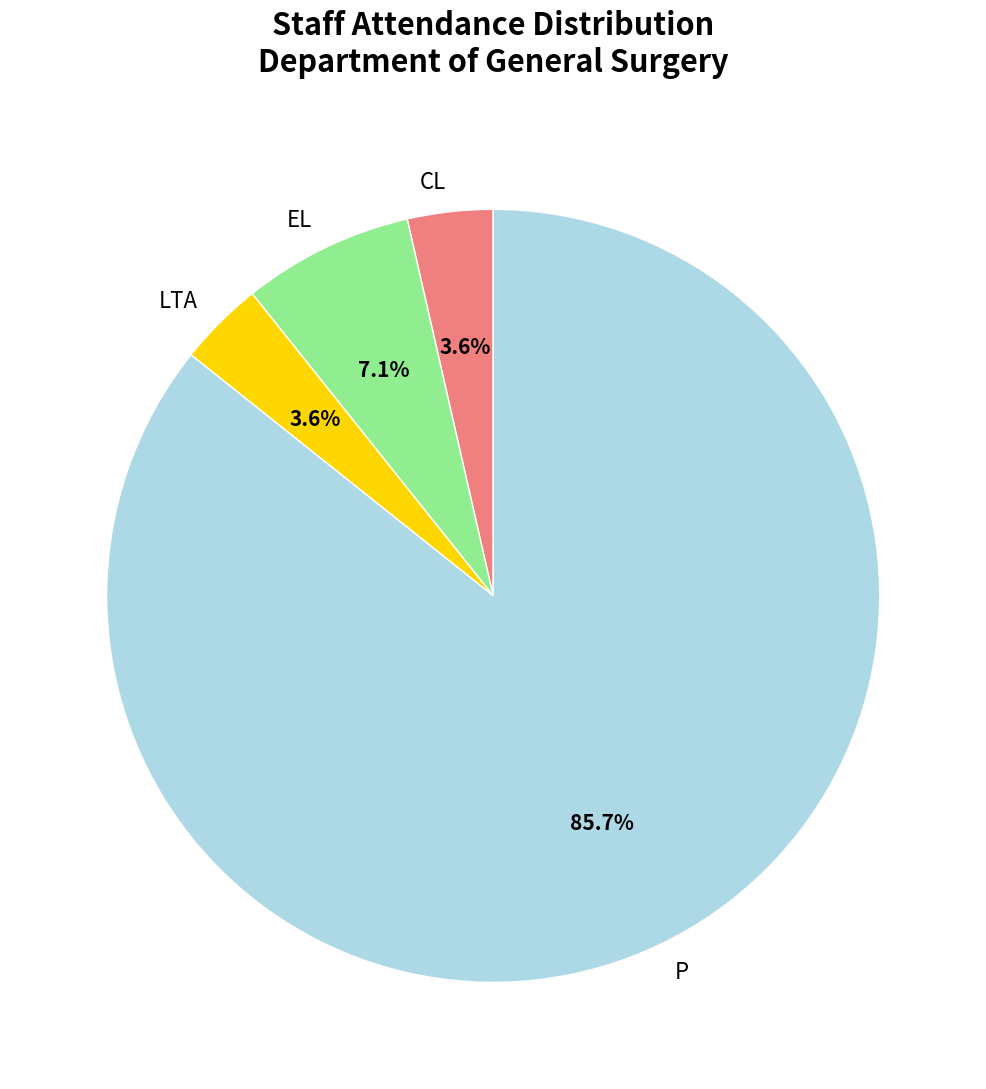

Between P and EL, which is larger?

P